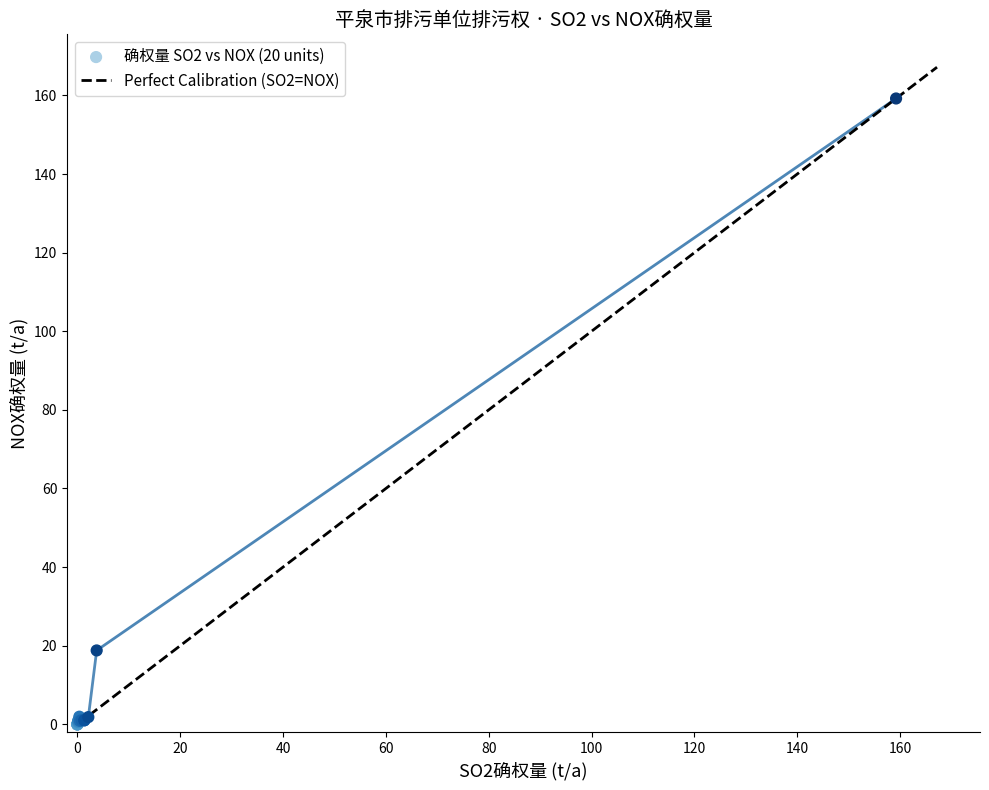

What Y value in the scatter plot is closest to 79?

18.8